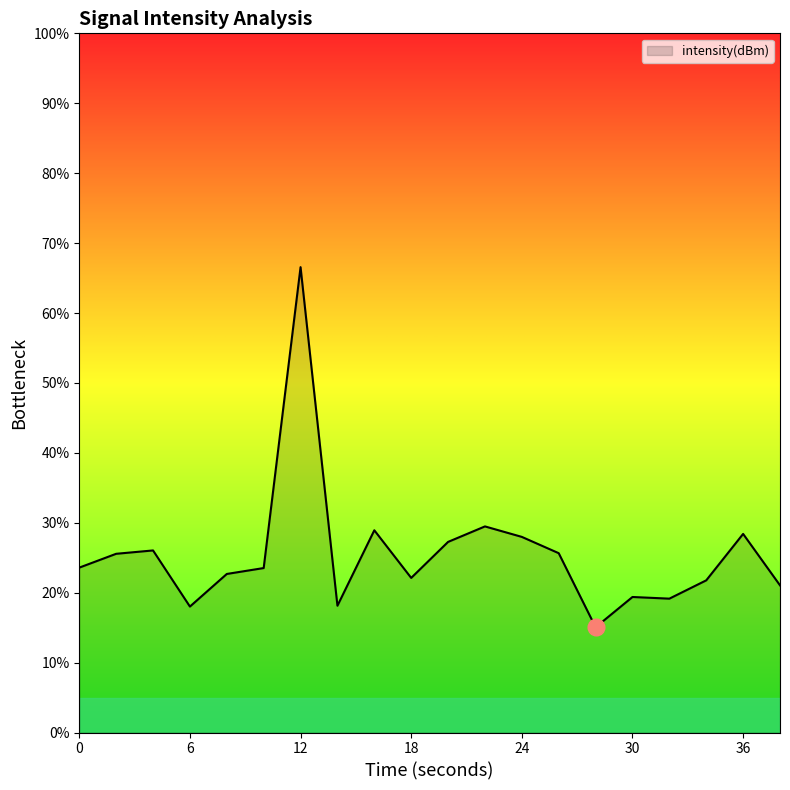

What is the smallest value displayed?

15.1